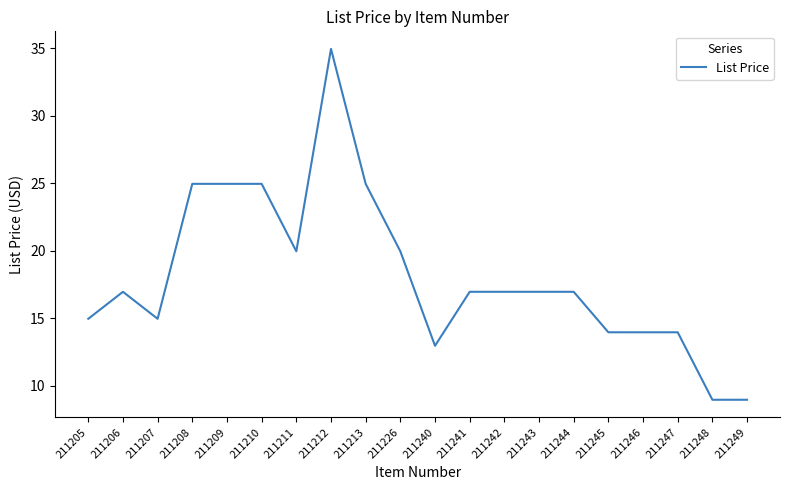

The value at 211249 is 8.9. True or false?

True